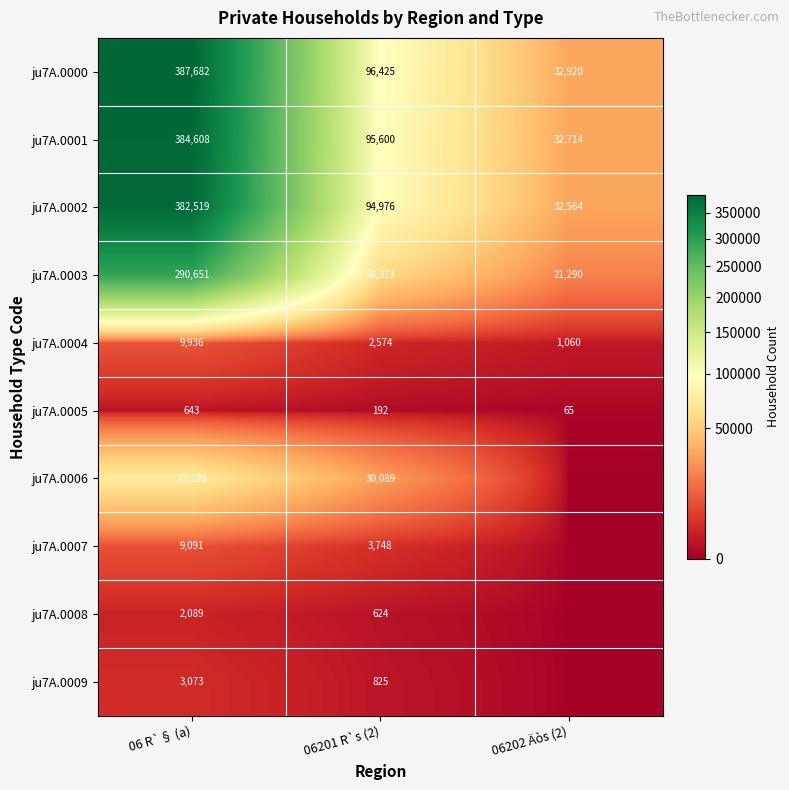

The ju7A.0006 series shows 30089 at 06201 R`s (2). True or false?

True